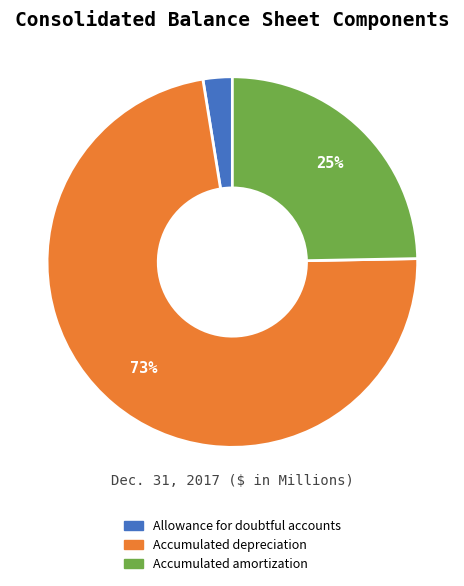

The Allowance for doubtful accounts slice represents 1% of the pie. True or false?

False